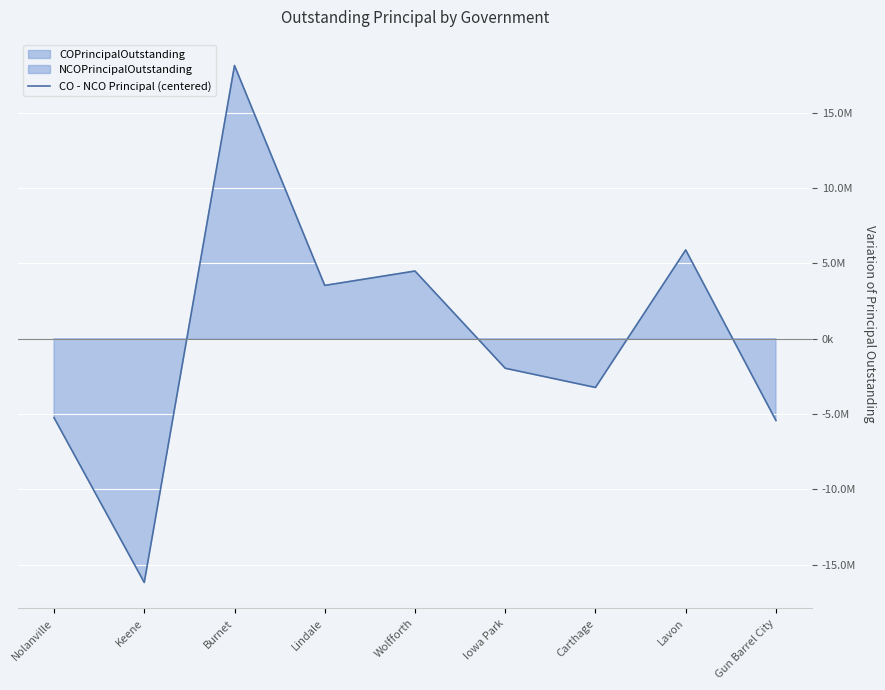

List the labels in order of value, largest first.

Burnet, Lavon, Wolfforth, Lindale, Iowa Park, Carthage, Nolanville, Gun Barrel City, Keene